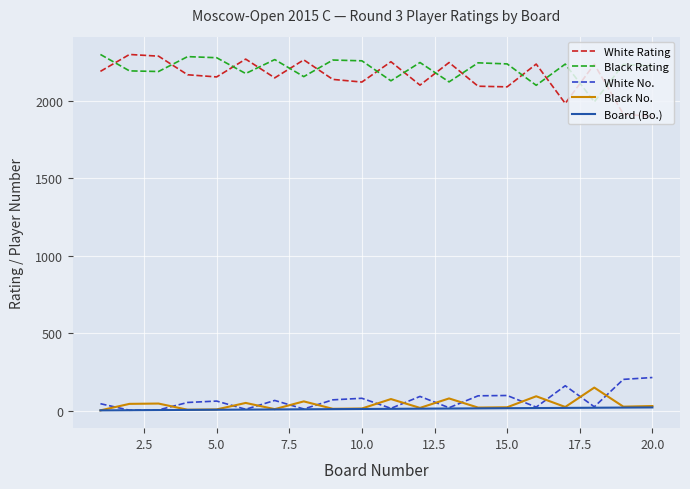

Which series has the widest spread of values?

White Rating